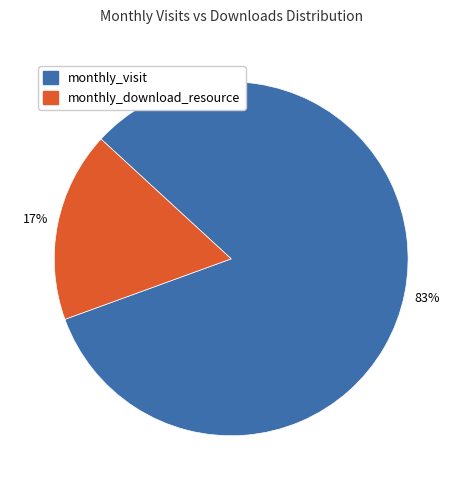

What percentage is the monthly_visit slice, to the nearest percent?

83%